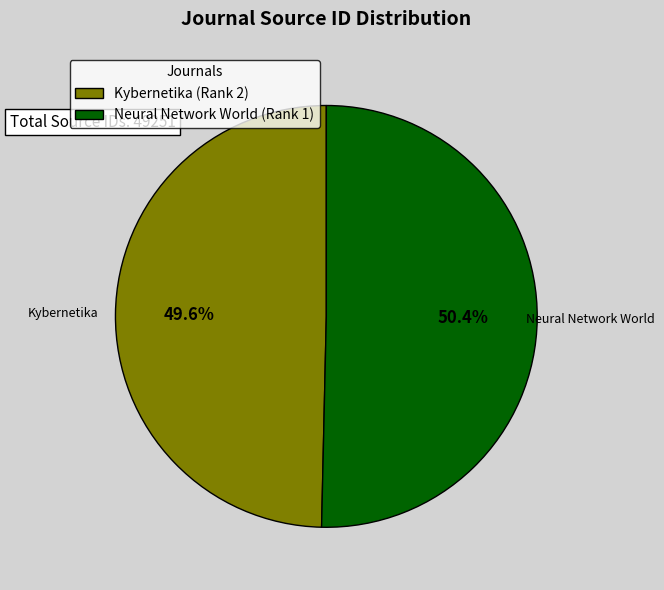

Count the number of slices in the pie.

2